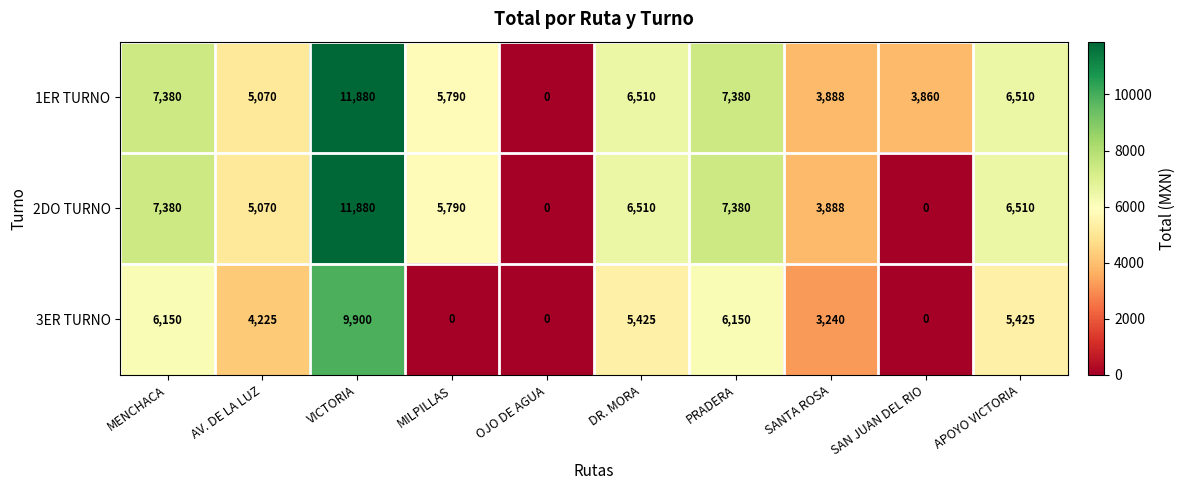

Which series has the largest total across all categories?

1ER TURNO